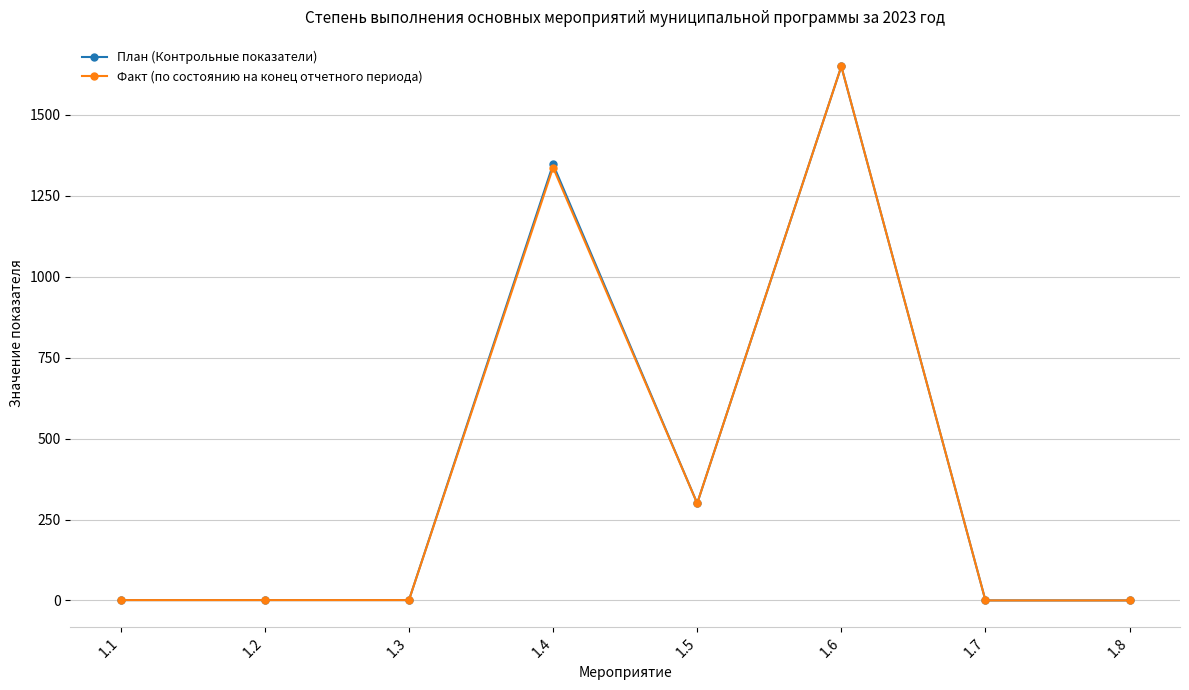

True or false: Факт (по состоянию на конец отчетного периода) has more than 0 points higher than both neighbors.

True